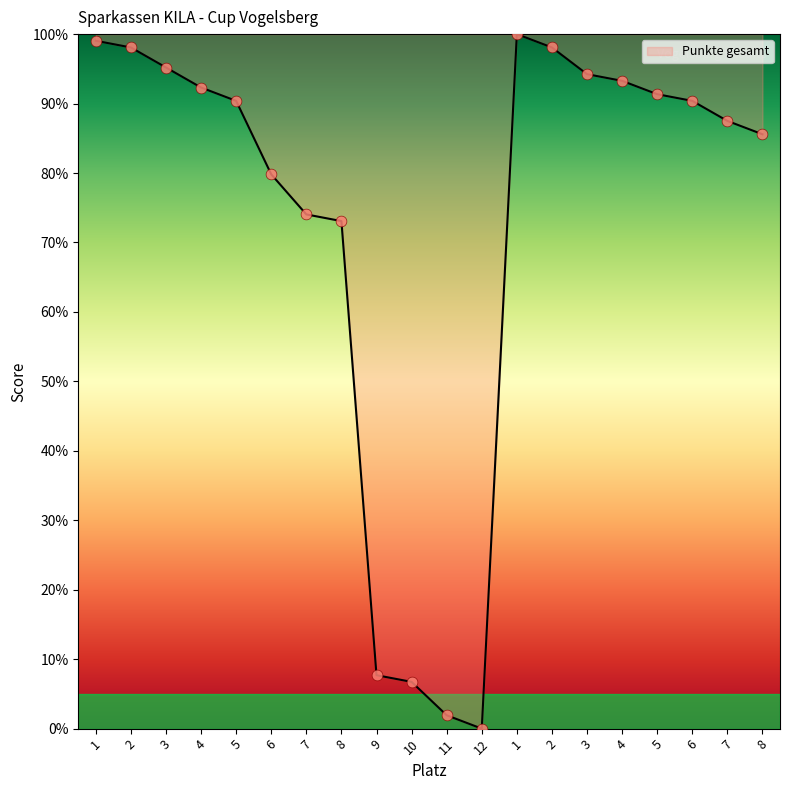

Approximately how many times larger is the value at 4 compared to 9?

12.1